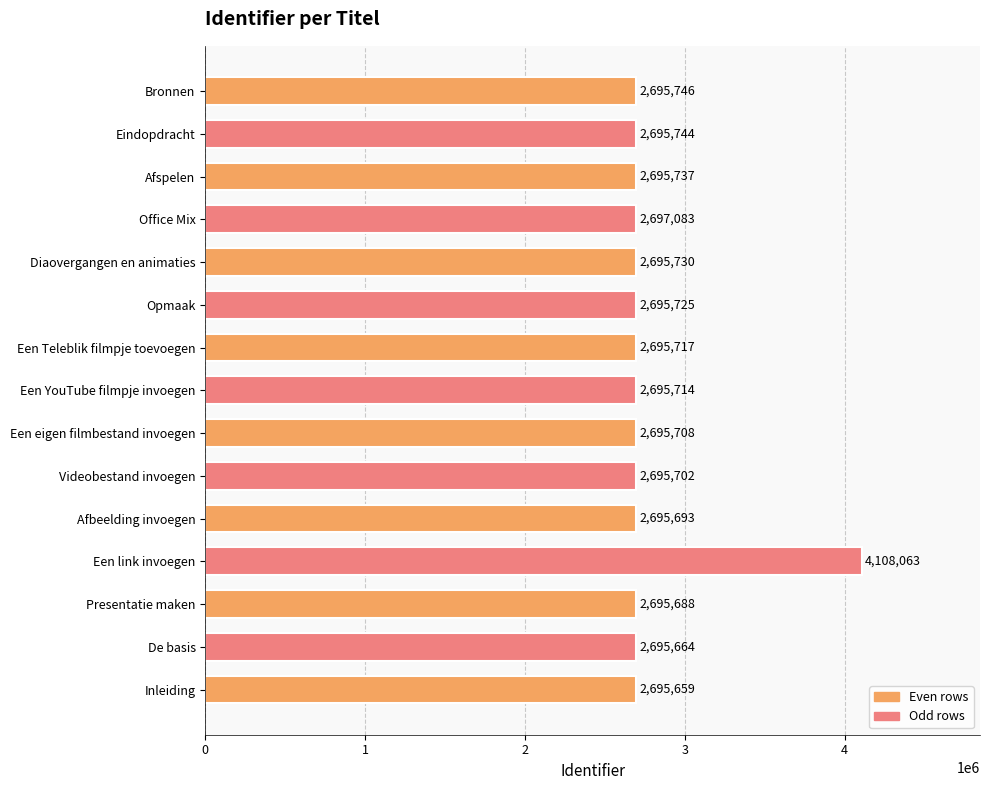

Approximately how many times larger is the value at Afspelen compared to Videobestand invoegen?

1.0